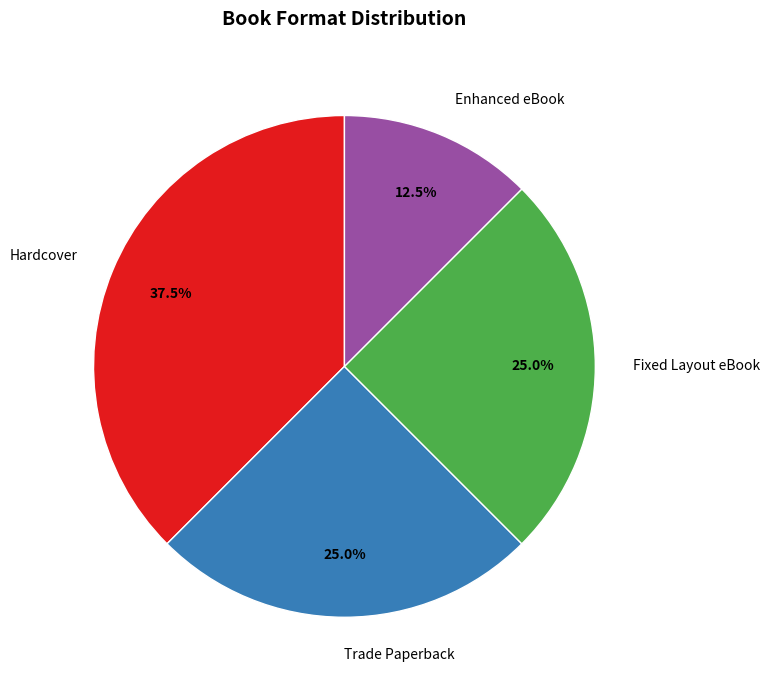

How many slices are in this pie chart?

4